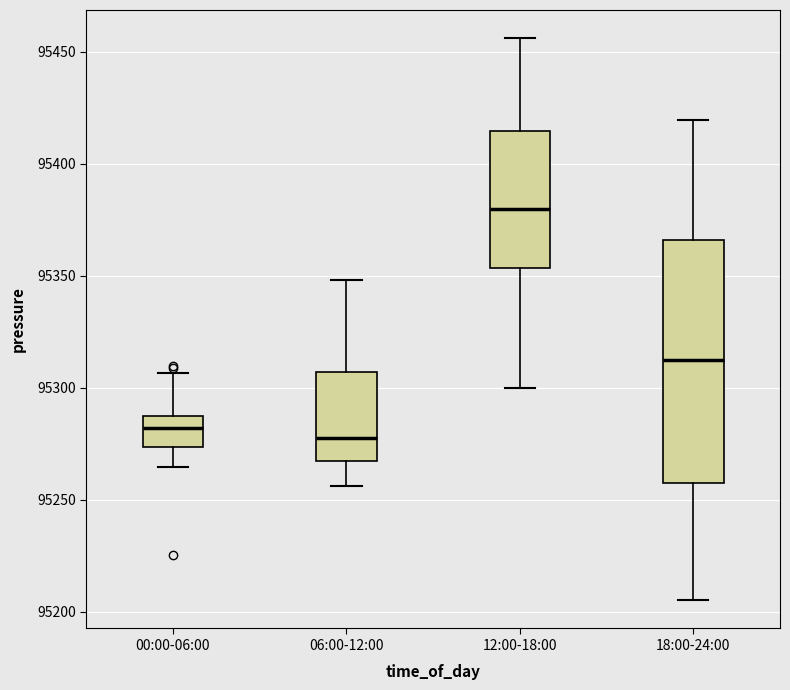

Reading left to right, read every box against the y-axis: the position of its median line, the range the box covers, and the ends of its whiskers. The values are not printed on the chart, so give them approximately, as read against the axis.

00:00-06:00: median 95280, box 95275 to 95285, whiskers 95265 to 95305
06:00-12:00: median 95280, box 95265 to 95305, whiskers 95255 to 95350
12:00-18:00: median 95380, box 95355 to 95415, whiskers 95300 to 95455
18:00-24:00: median 95310, box 95260 to 95365, whiskers 95205 to 95420